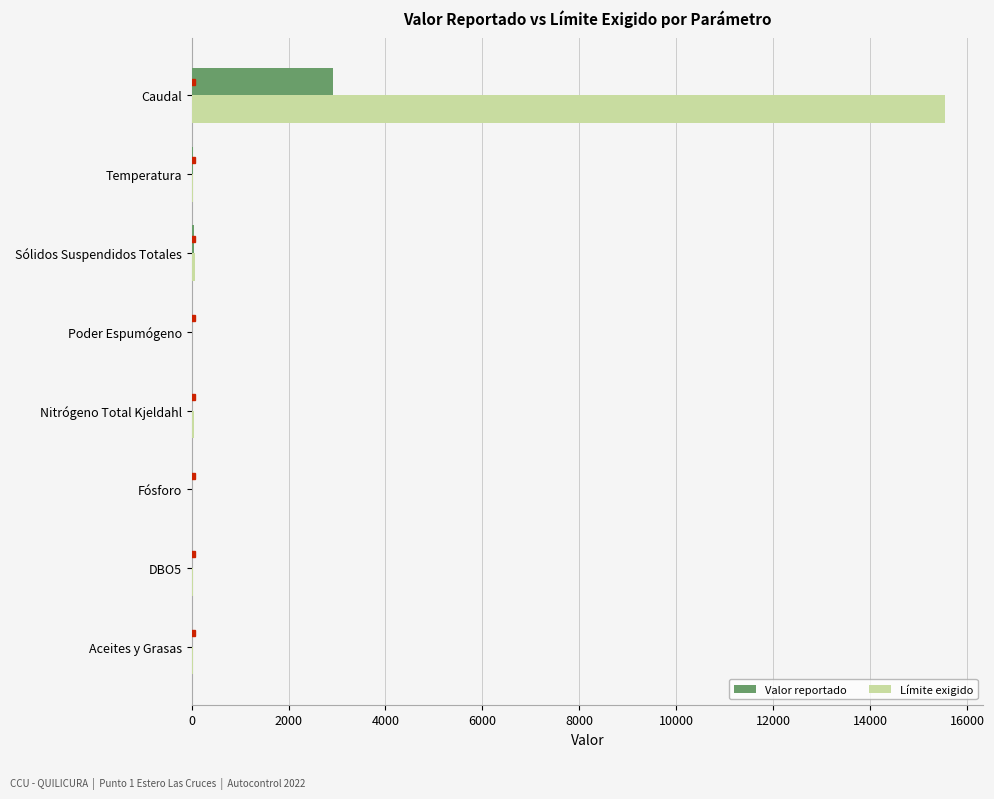

How many categories are shown in the chart?

8